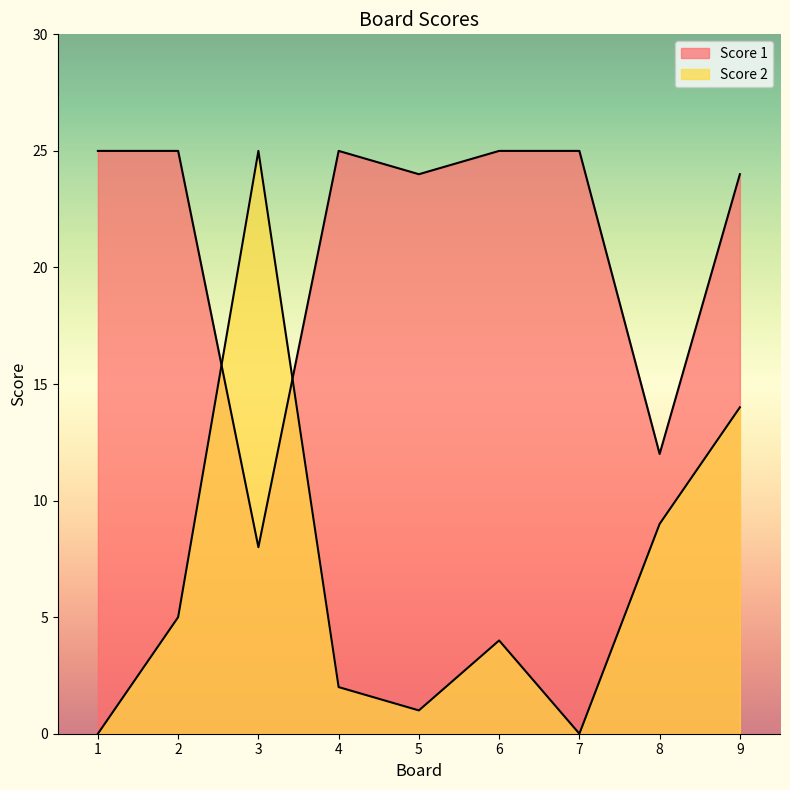

True or false: Score 2 and Score 1 cross at least once.

True